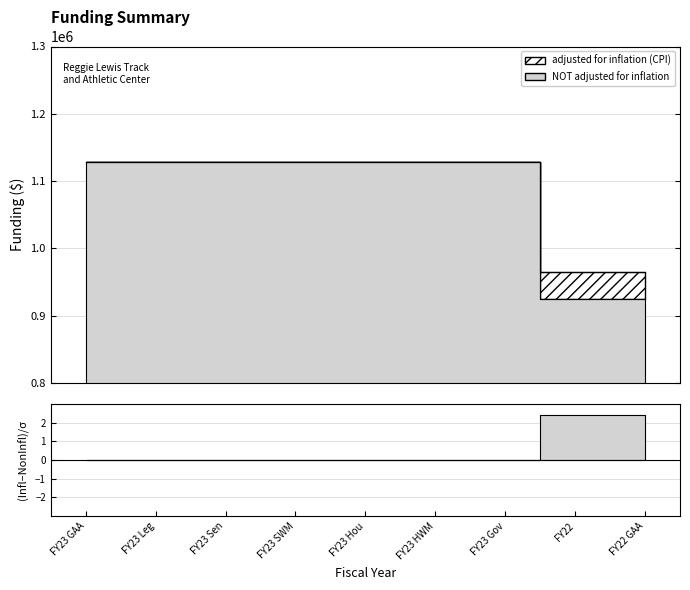

What is the value of the NOT adjusted for inflation point at the 3rd from the left?

1128694